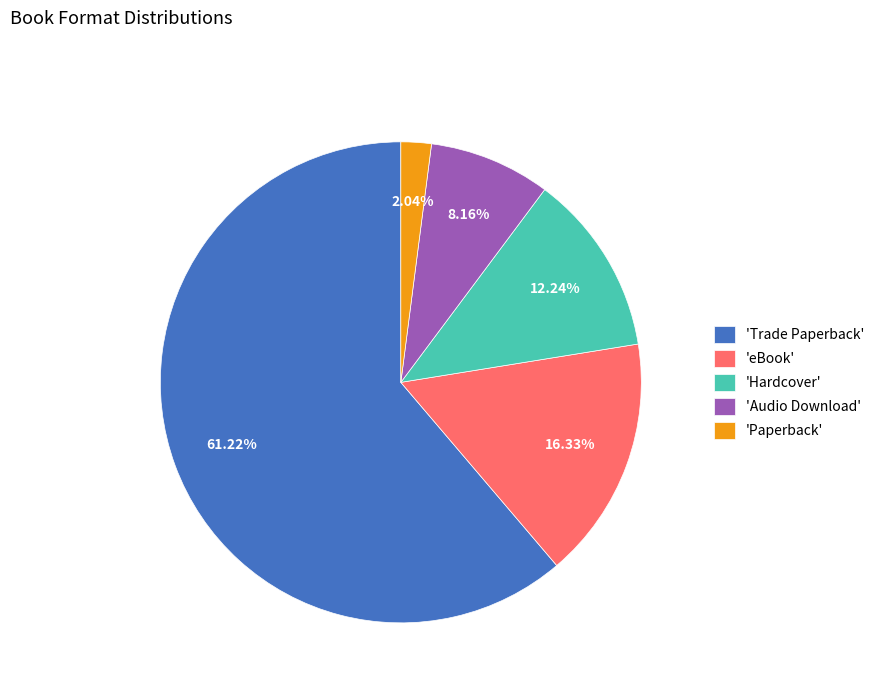

What is the largest slice in the pie chart?

'Trade Paperback'